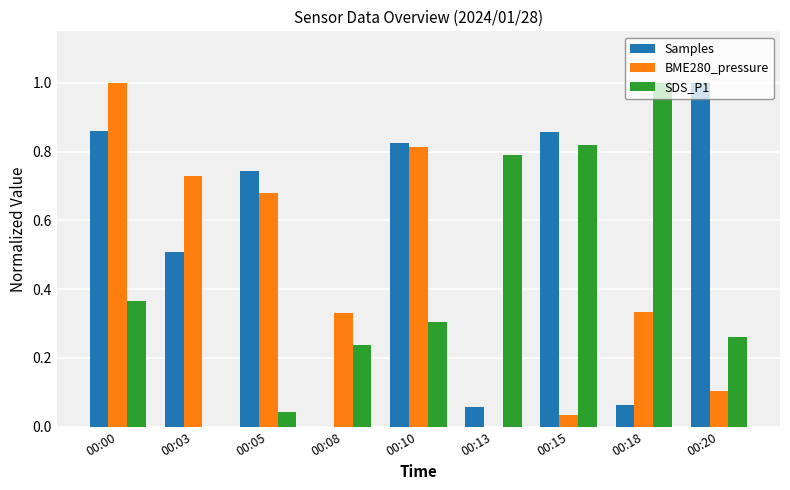

The BME280_pressure series shows 0.0 at 00:15. True or false?

True